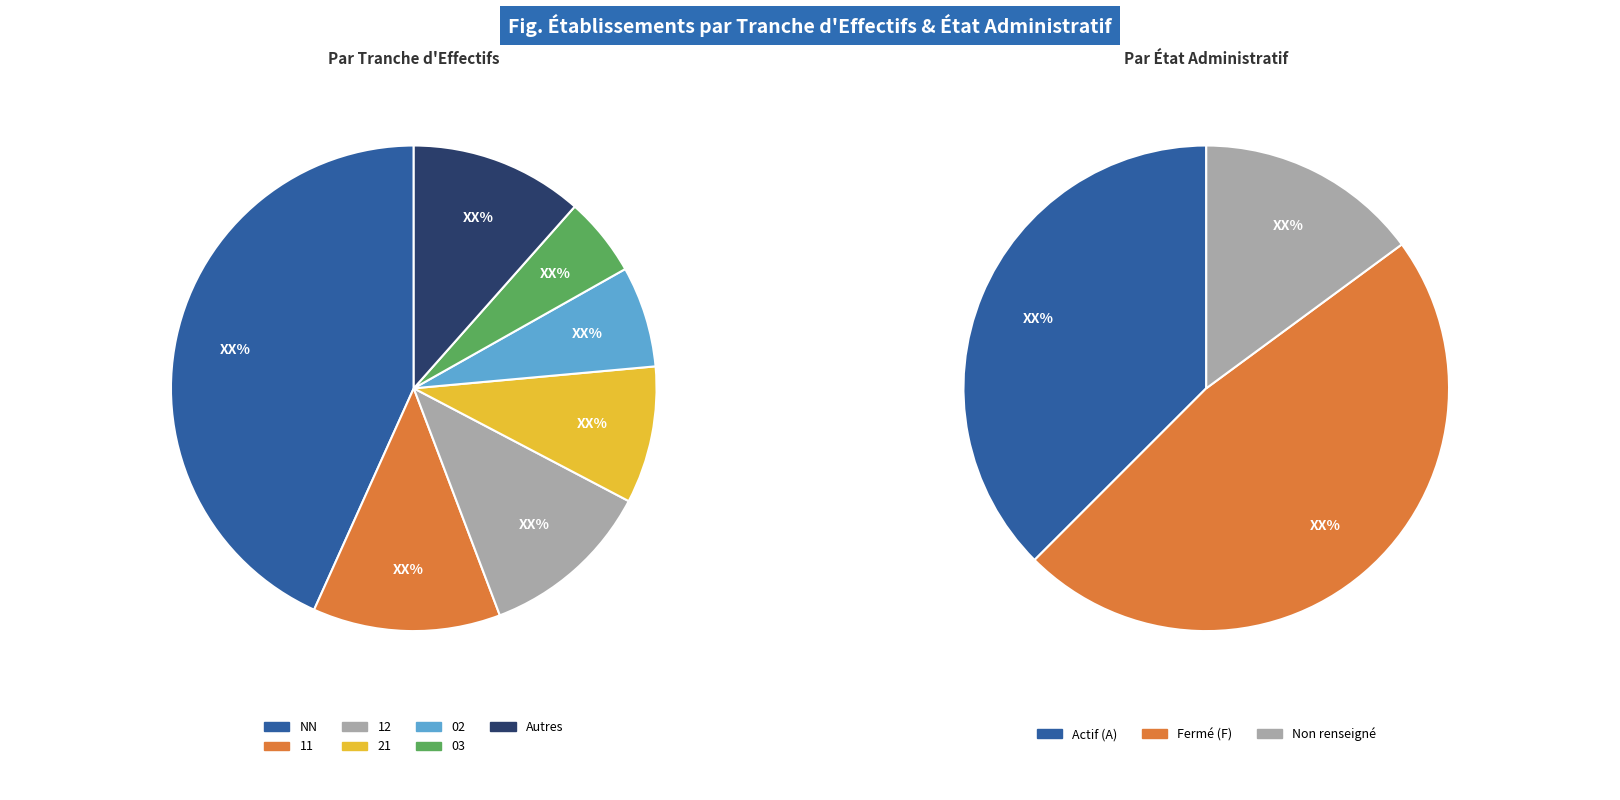

Does 11 represent more than half of the total?

No